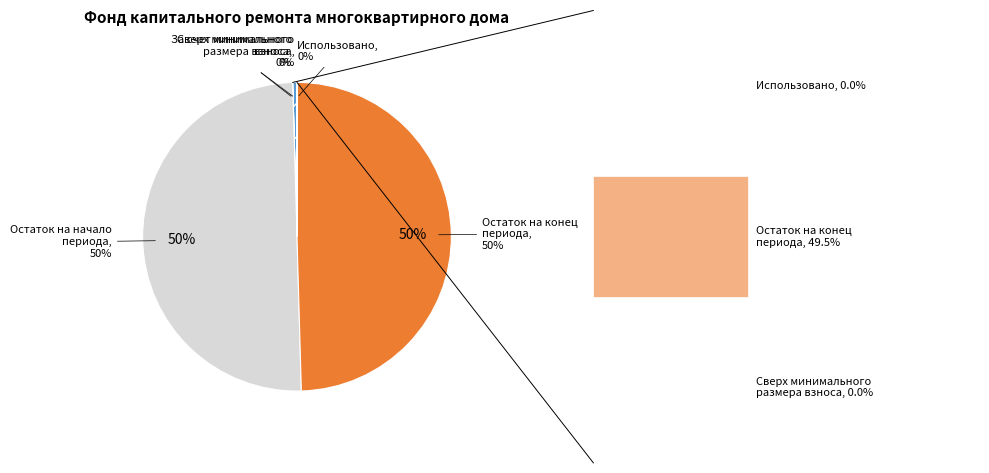

Combined, what portion of the pie is Остаток на конец периода and сверх минимального размера взноса?

49.5%